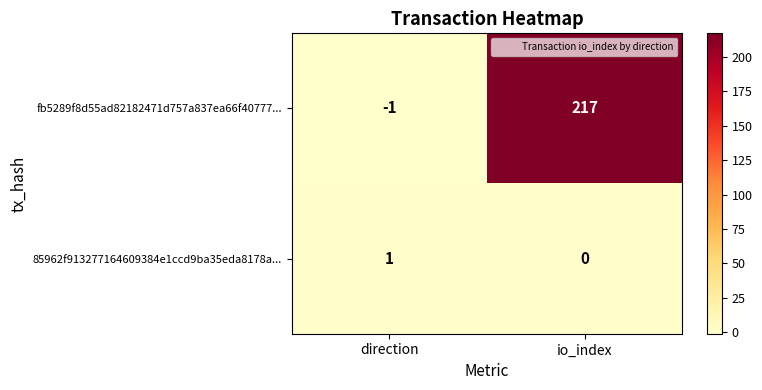

Reading left to right, list all the values displayed in this chart.

fb5289f8d55ad82182471d757a837ea66f40777...: direction=-1	io_index=217
85962f913277164609384e1ccd9ba35eda8178a...: direction=1	io_index=0